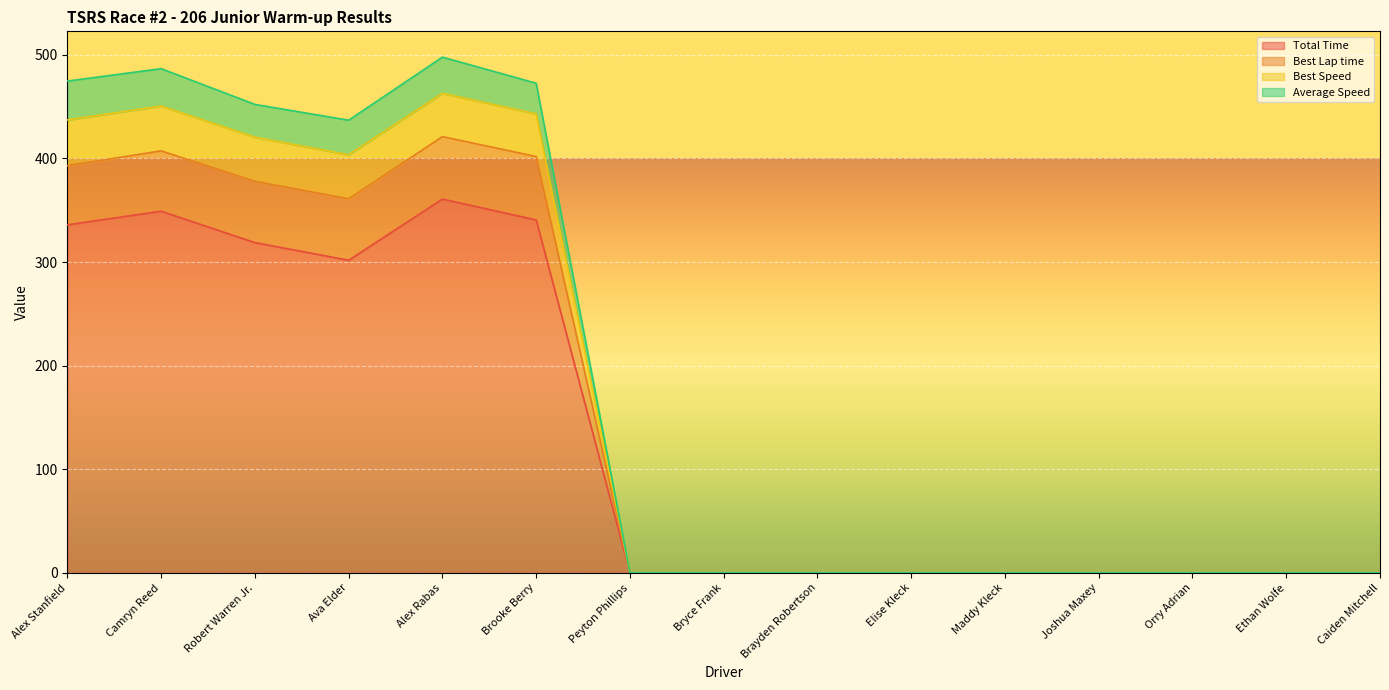

What is the label of the 15th point from the right?

Alex Stanfield